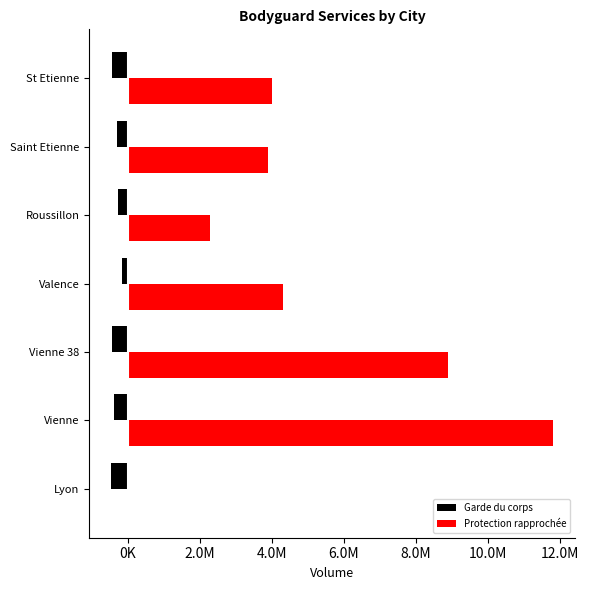

What are all the series names shown in the legend?

Garde du corps, Protection rapprochée